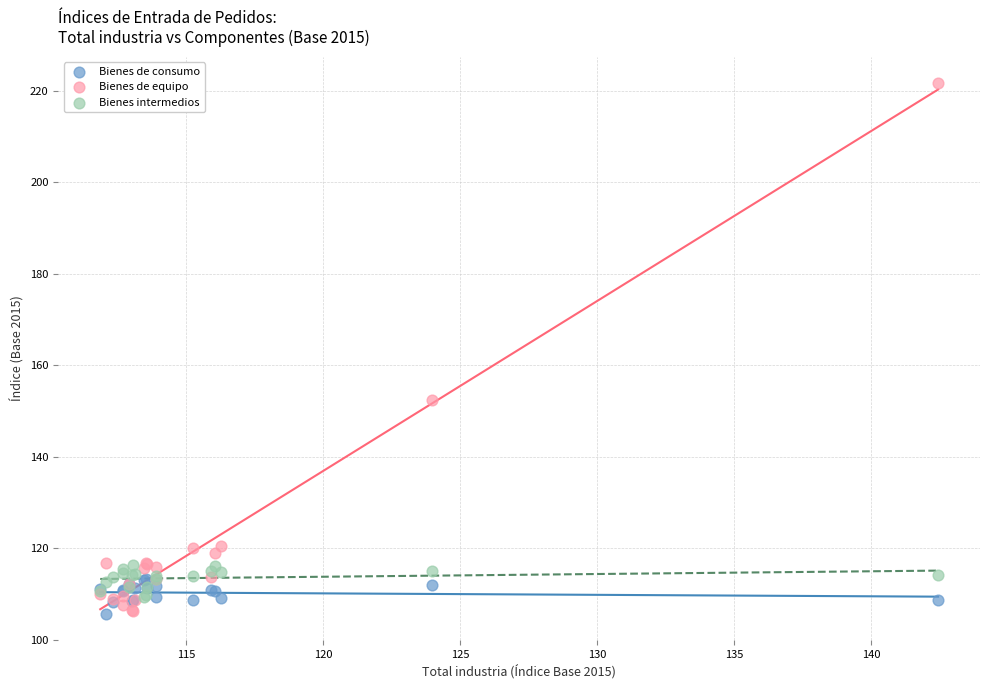

Across all series, what Y value is closest to 163?

152.4